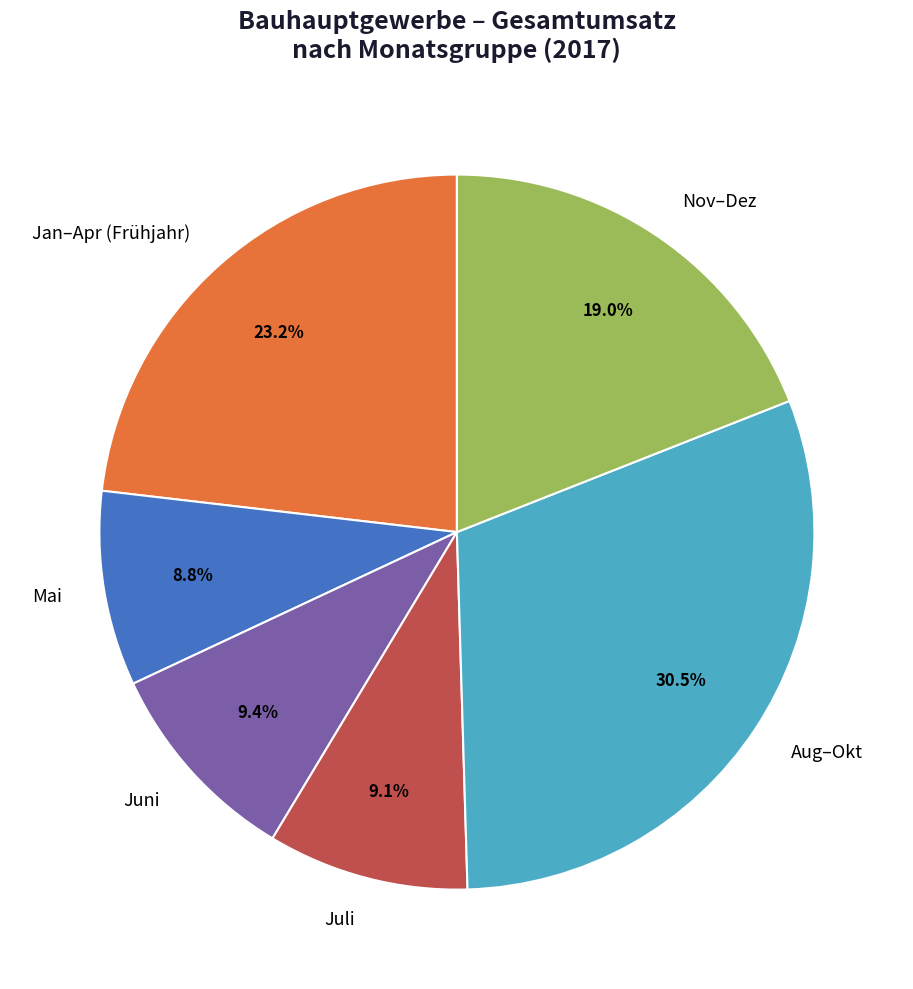

Which category has the biggest portion of the pie?

Aug–Okt